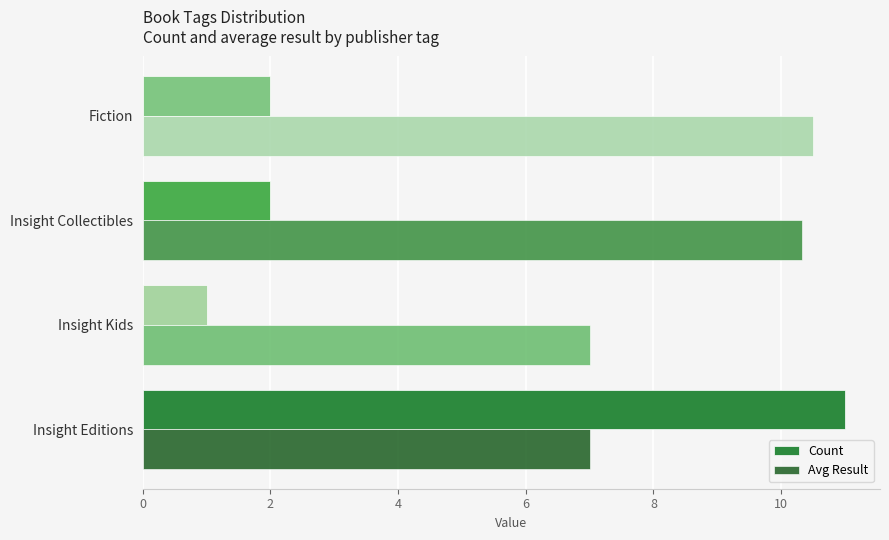

Read the Avg Result value at Insight Collectibles.

10.3